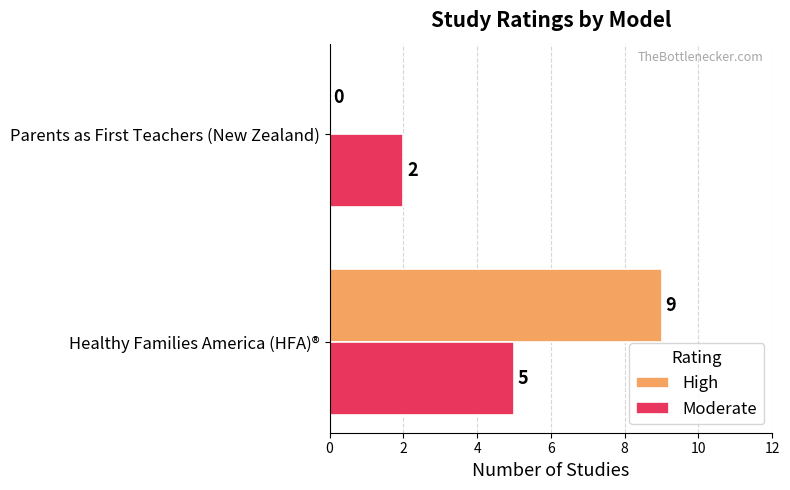

Which series has the largest total across all categories?

High